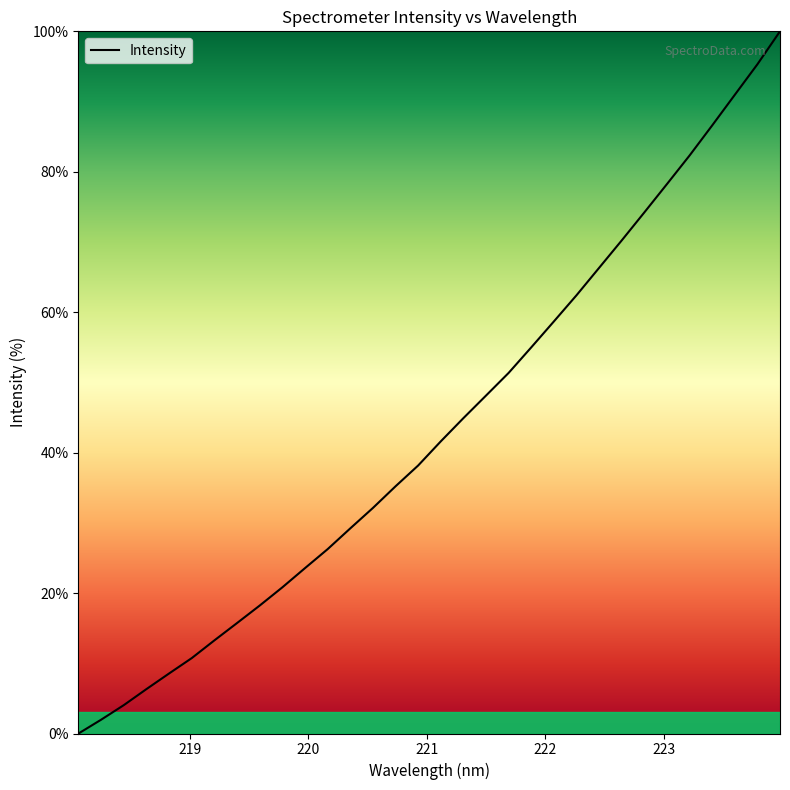

What is the greatest value displayed?

100.0